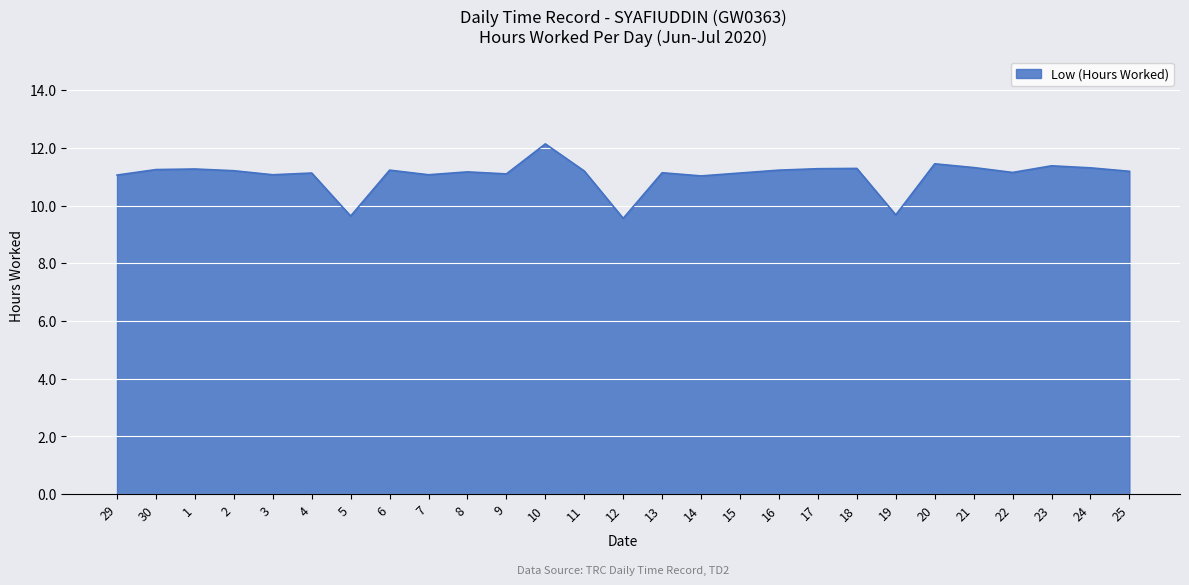

What is the difference between the maximum and minimum values?

2.6